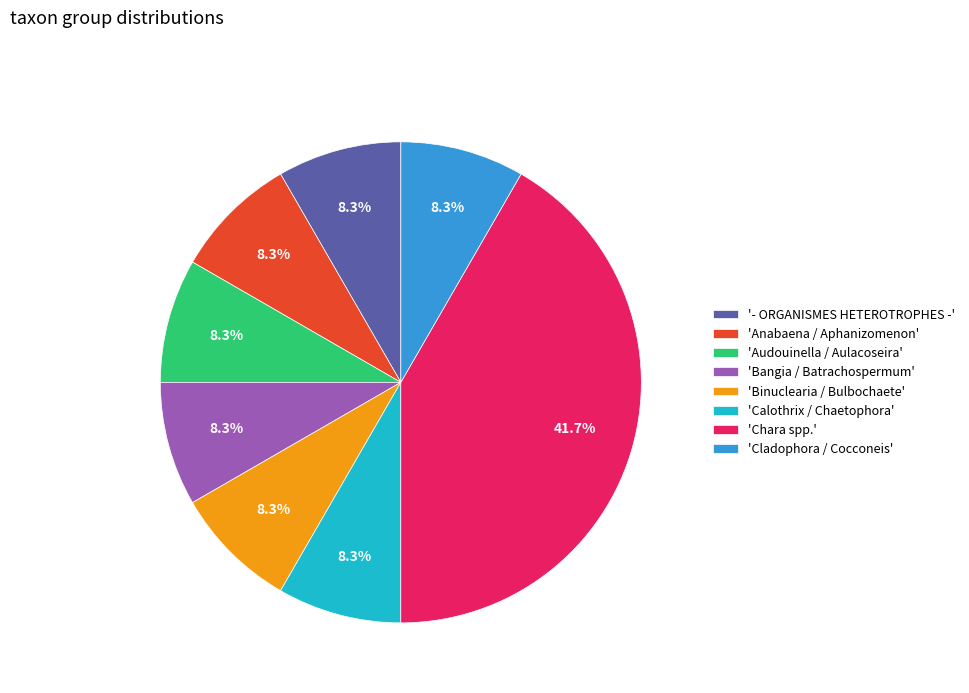

Does '- ORGANISMES HETEROTROPHES -' account for over 50% of the chart?

No